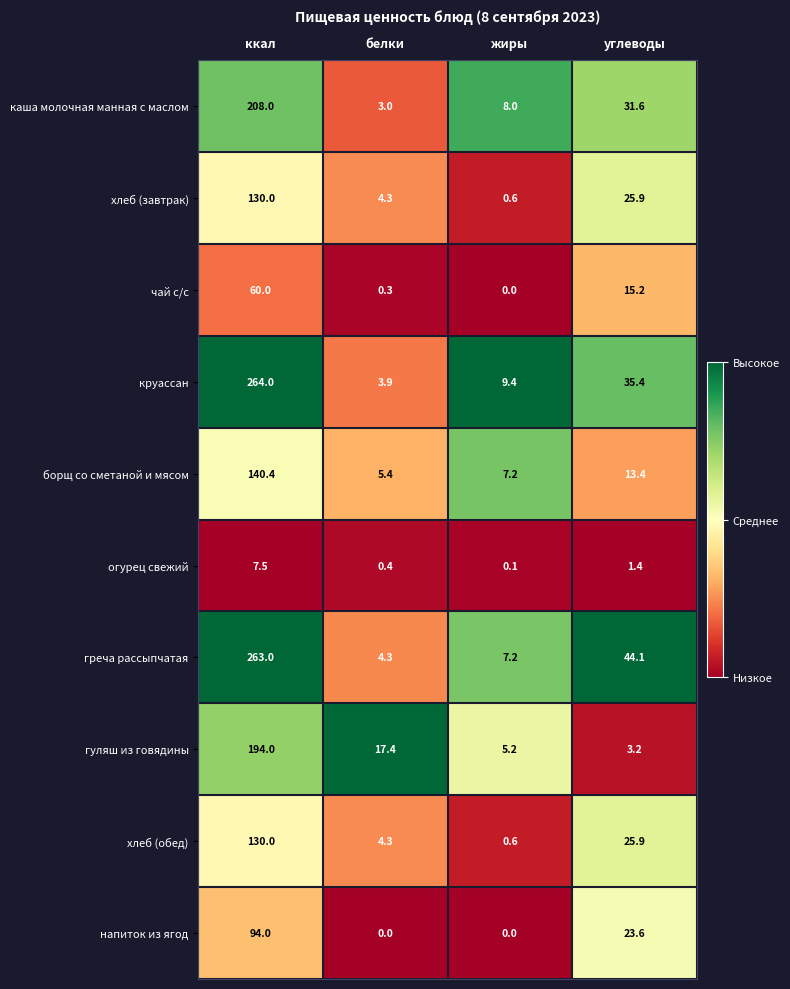

At how many categories does at least one series exceed 0?

4